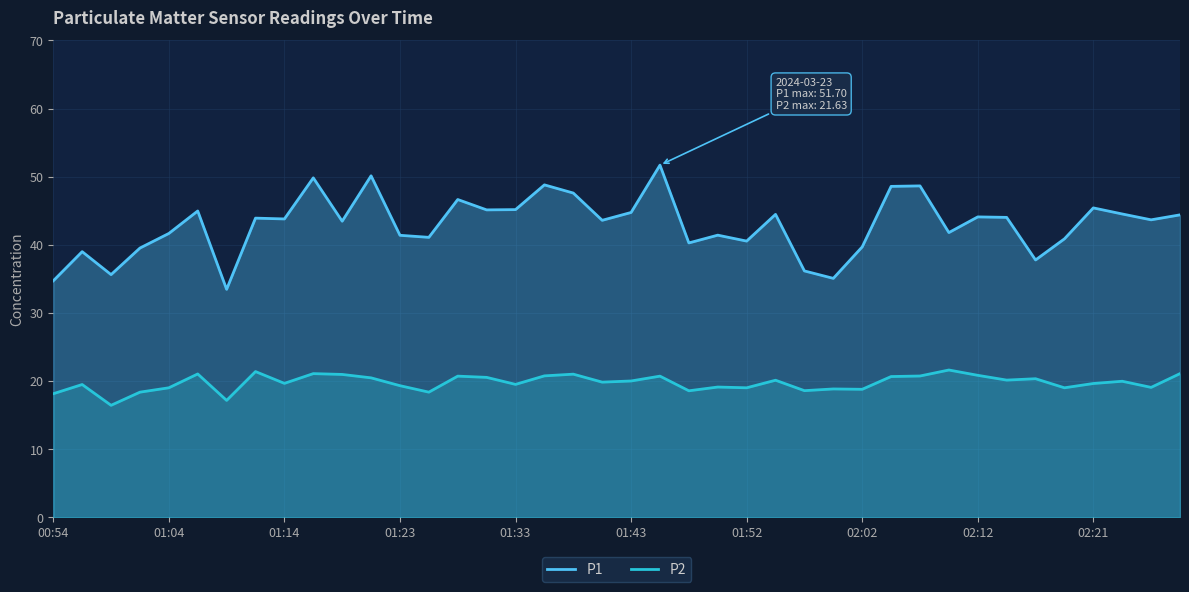

The P1 series shows 43.6 at 19. True or false?

True